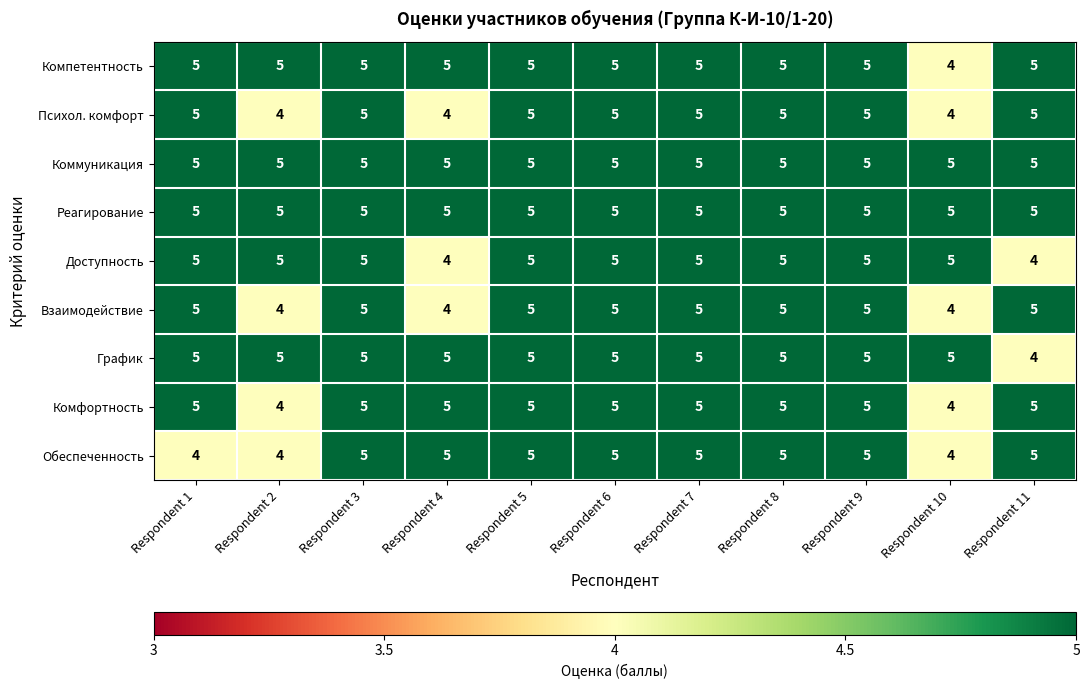

What is the sum of all Коммуникация values?

55